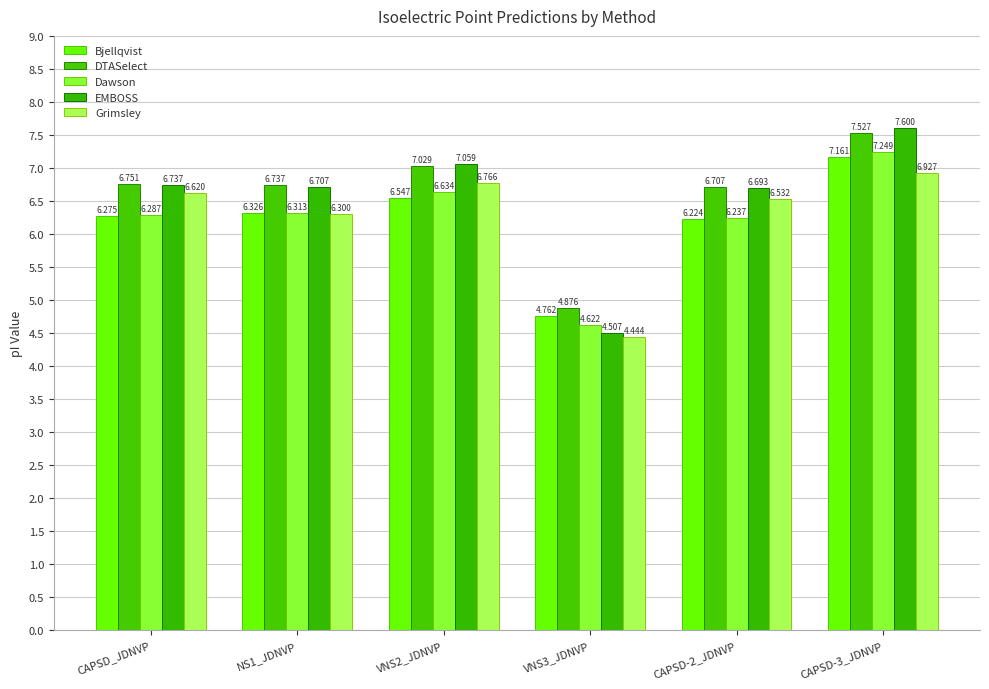

What is the difference between the second highest and second lowest values in the Bjellqvist series?

0.3